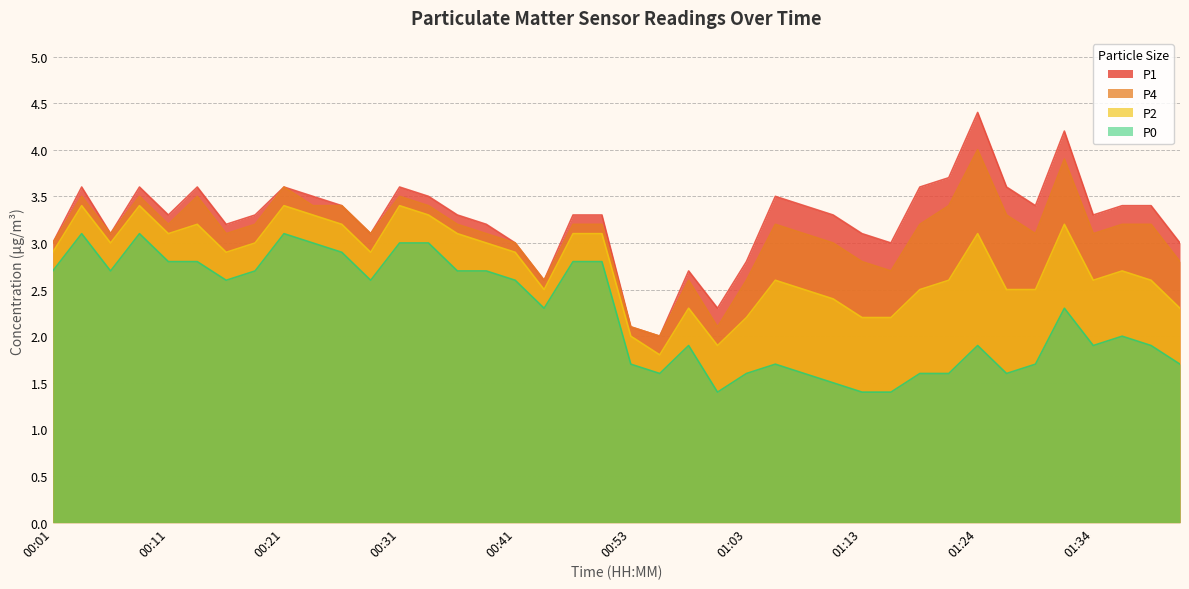

What is the spread (max minus min) of values at 00:33?

0.5